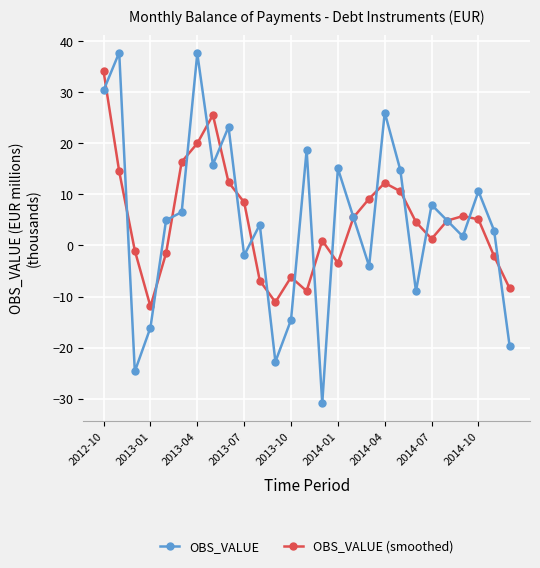

True or false: OBS_VALUE (smoothed) has more than 1 interior local peaks.

True